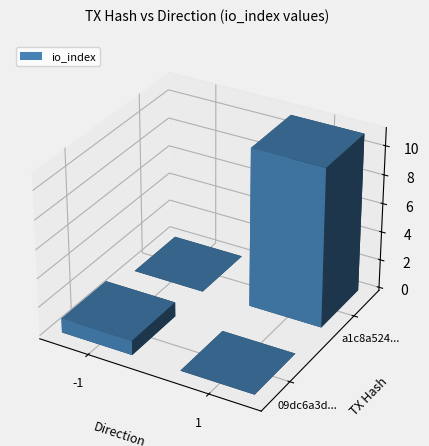

How many values in 09dc6a3d972cf8721e4c4f2da20d0f2f337a907 are above zero?

1